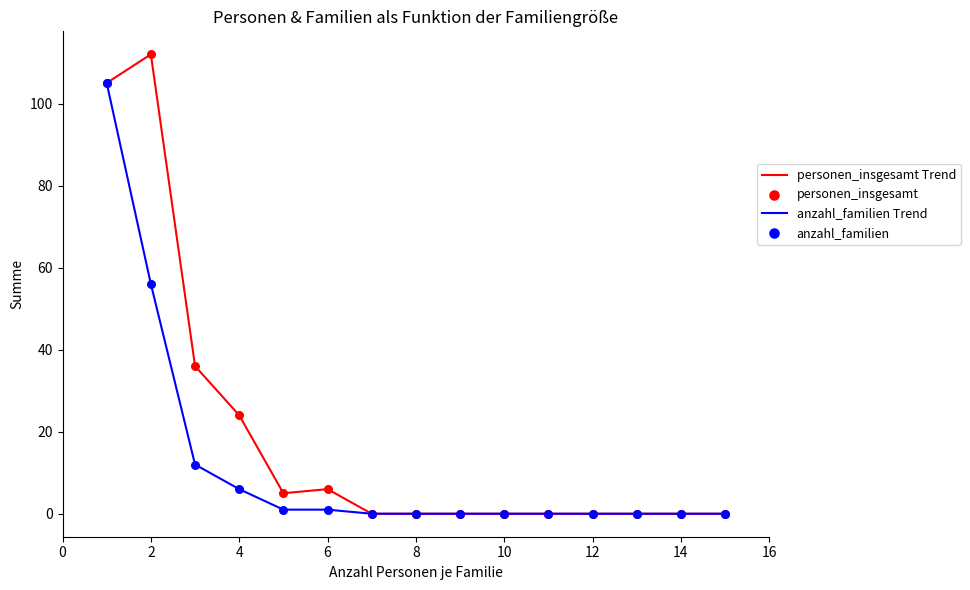

Which series has the largest range (max minus min)?

personen_insgesamt Trend